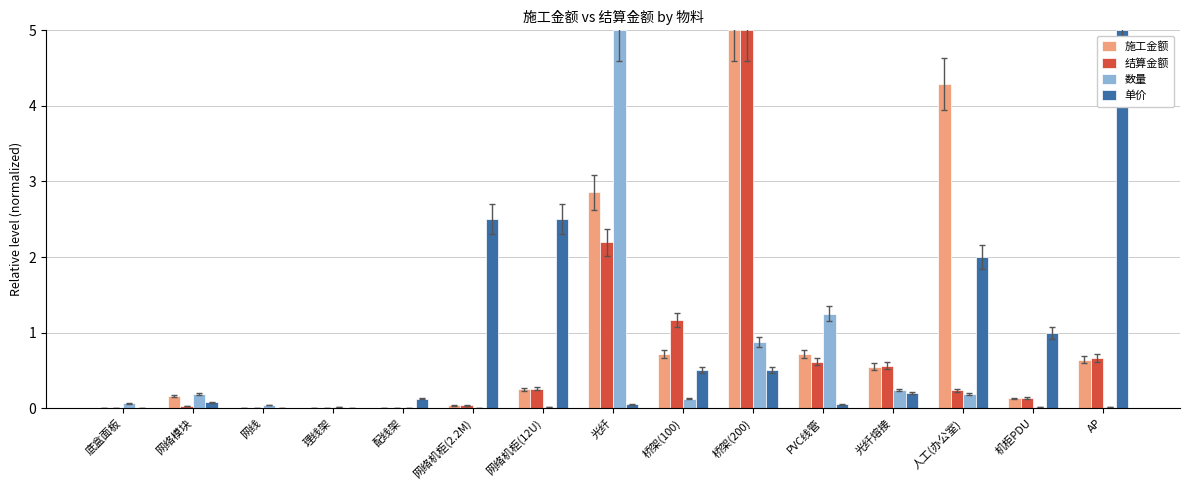

What is the maximum value for 数量?

5.0